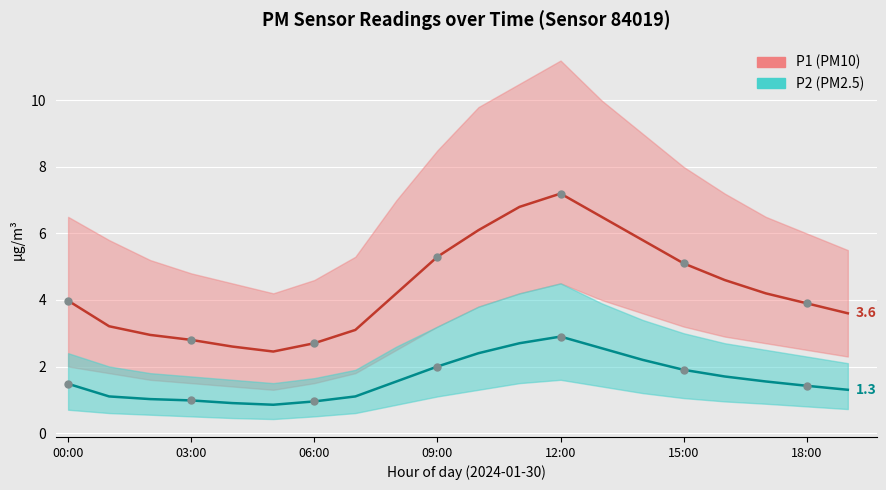

Rank the series by their average value, from lowest to highest.

P2 (PM2.5), P1 (PM10)